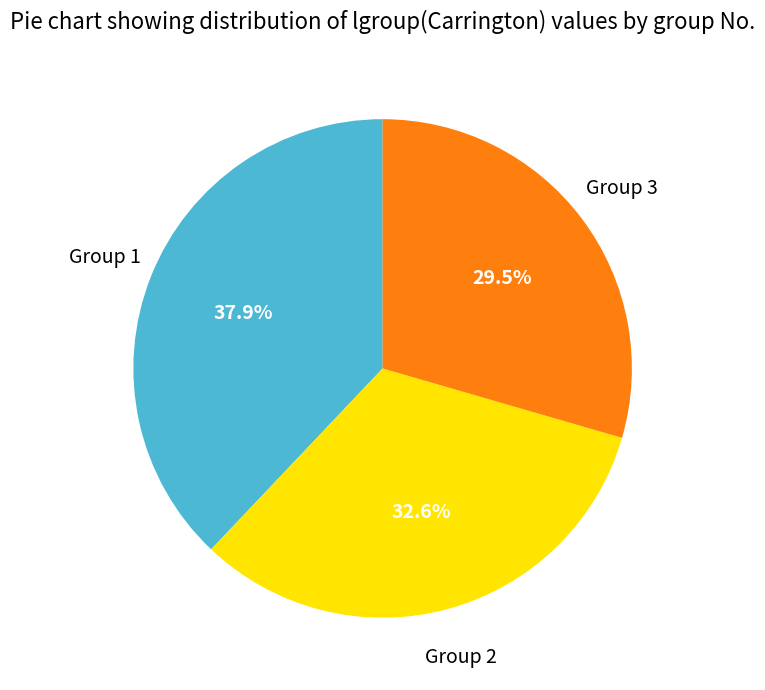

Does any single category account for the majority?

No